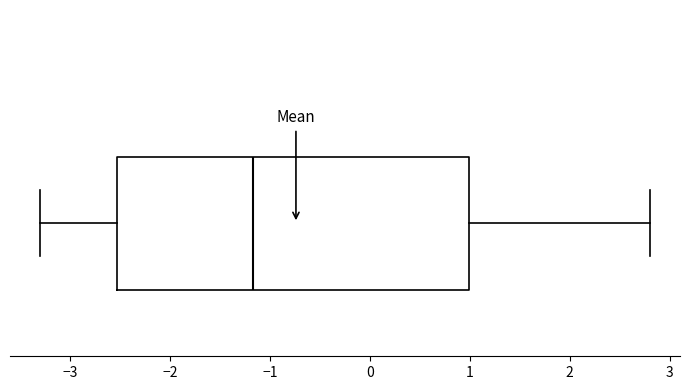

Where is the right edge of the box on the x-axis? The values are not printed on the chart, so give them approximately, as read against the axis.

1.0